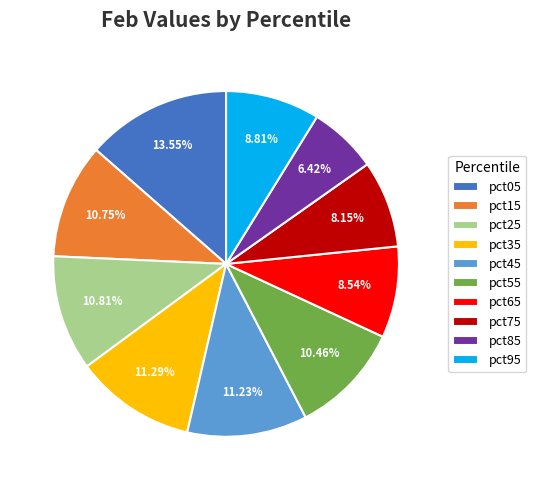

Is pct55 the majority of the pie?

No